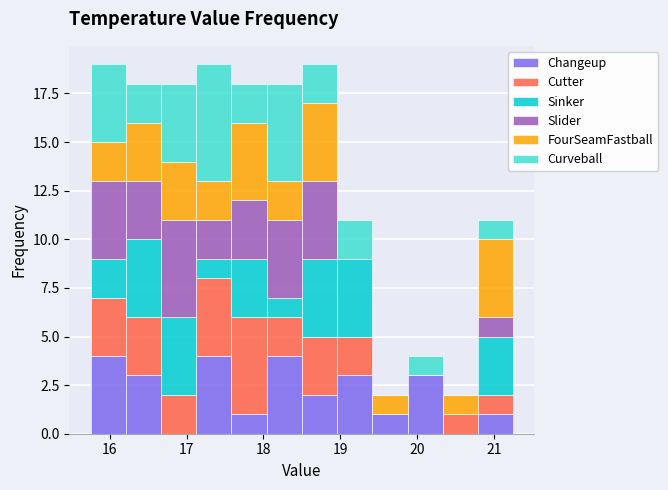

Reading left to right, list every stacked bar in this chart as the range it spans on the x-axis followed by its total height. Neither the bar edges nor the heights are printed on the chart, so give them approximately, as read against the axes.

15.8 to 16.2: 19
16.2 to 16.7: 18
16.7 to 17.1: 18
17.1 to 17.6: 19
17.6 to 18.0: 18
18.0 to 18.5: 18
18.5 to 19.0: 19
19.0 to 19.4: 11
19.4 to 19.9: 2
19.9 to 20.3: 4
20.3 to 20.8: 2
20.8 to 21.3: 11